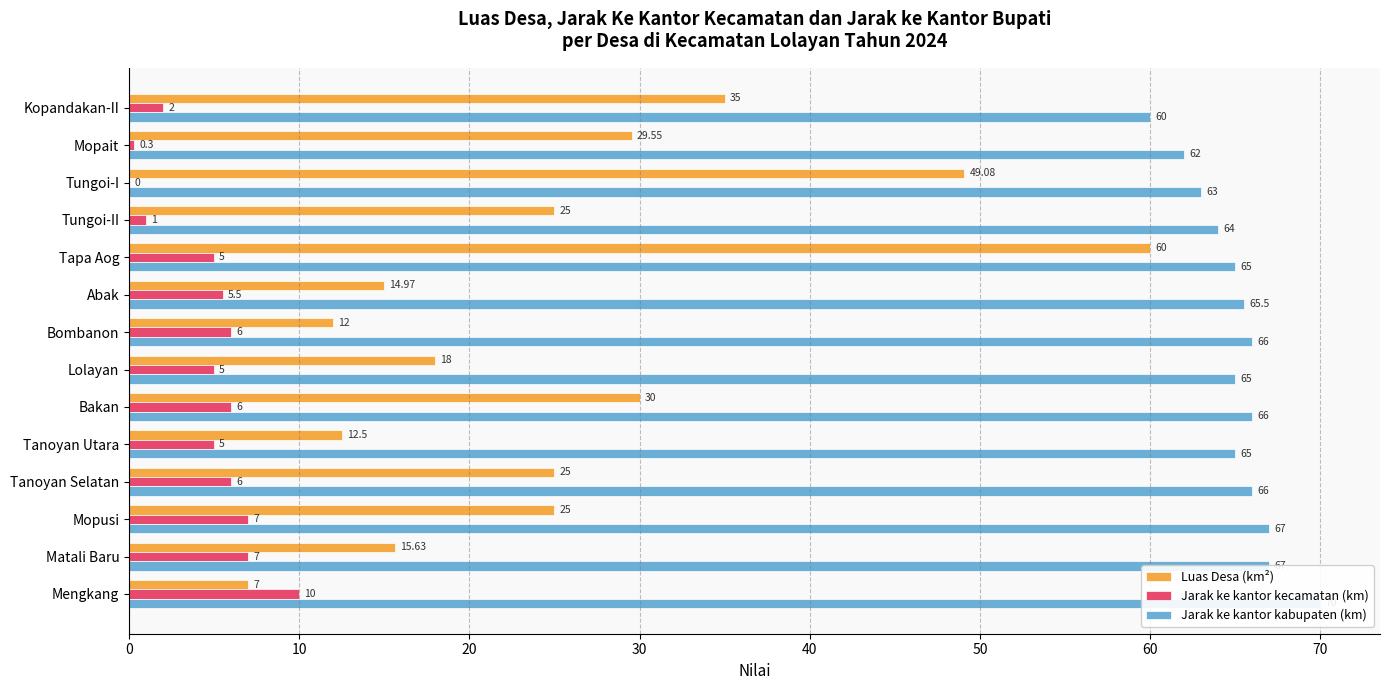

What is the difference between the highest and lowest values at Bombanon?

60.0